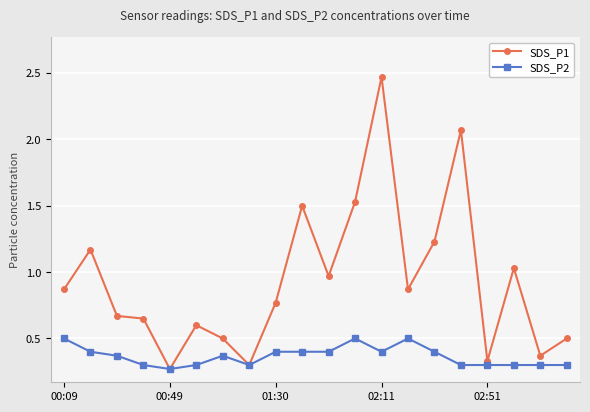

Which series has the largest range (max minus min)?

SDS_P1